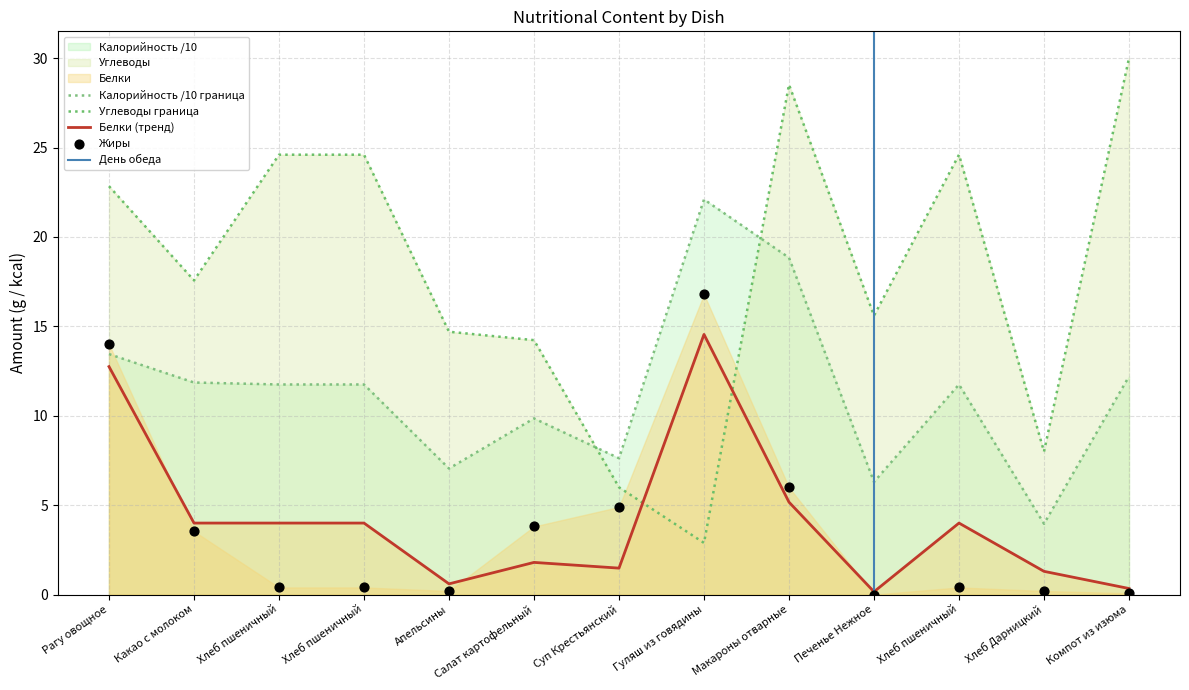

Which series has the widest spread of Y values?

Углеводы